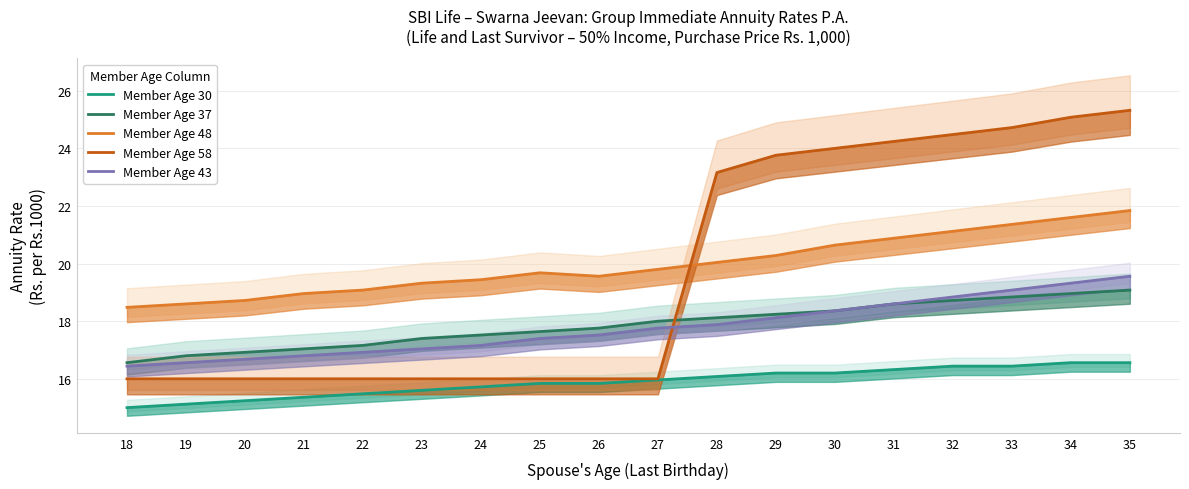

What is the greatest value displayed?

25.3